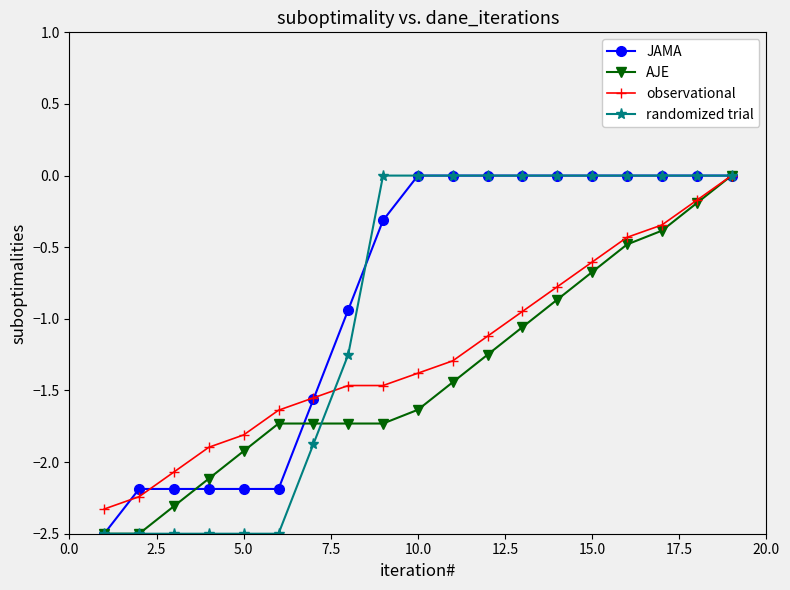

What is the lowest value of the AJE series?

-2.5